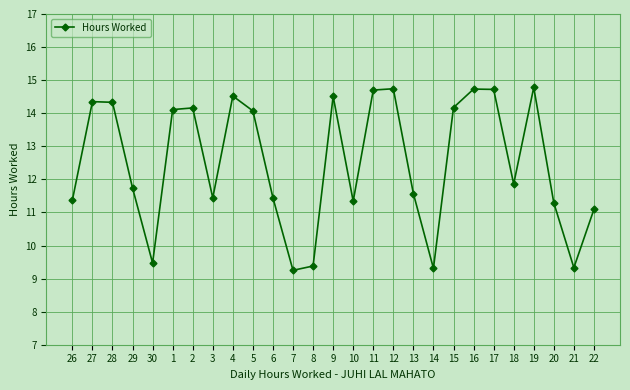

What is the sum of all values?

337.8